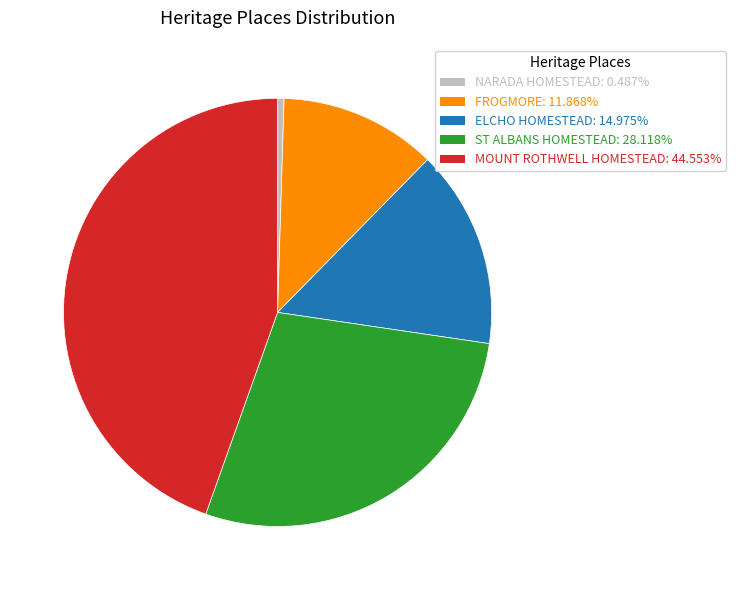

Rank the categories by value from highest to lowest.

MOUNT ROTHWELL HOMESTEAD, ST ALBANS HOMESTEAD, ELCHO HOMESTEAD, FROGMORE, NARADA HOMESTEAD